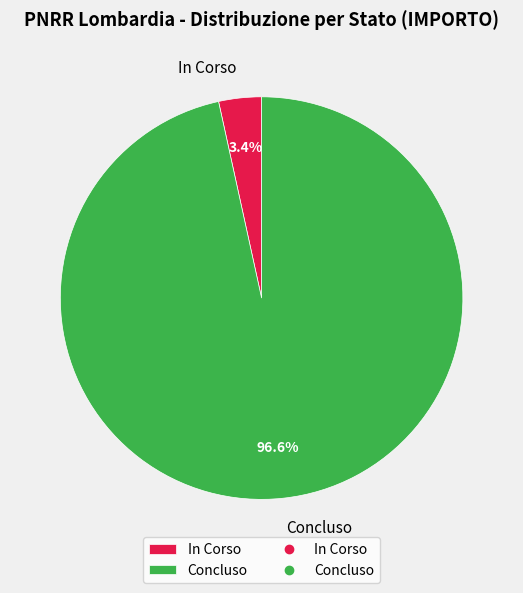

Rank the categories by value from lowest to highest.

In Corso, Concluso